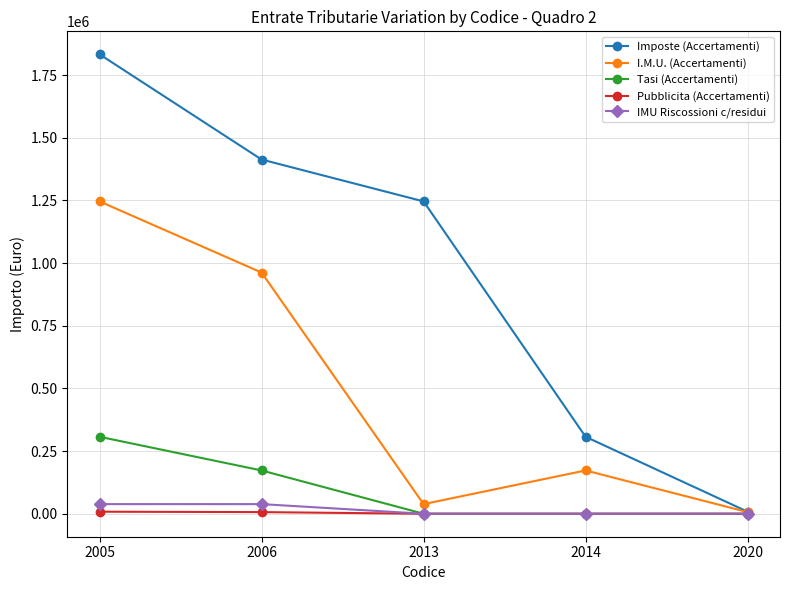

At which label is Tasi (Accertamenti) closest to 153566?

2006